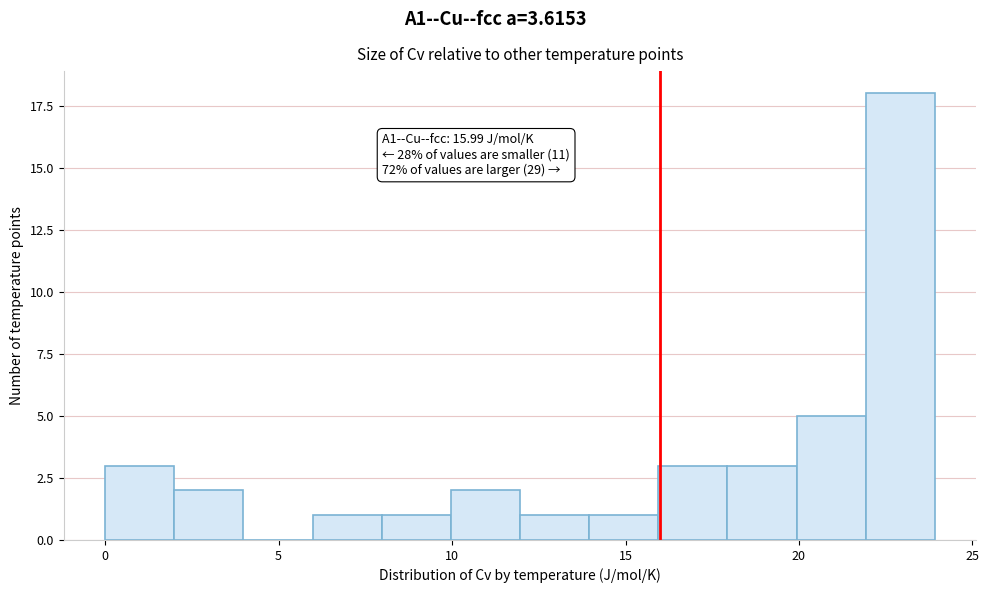

Read against the x-axis, roughly where is the centre of the tallest bar?

23.0